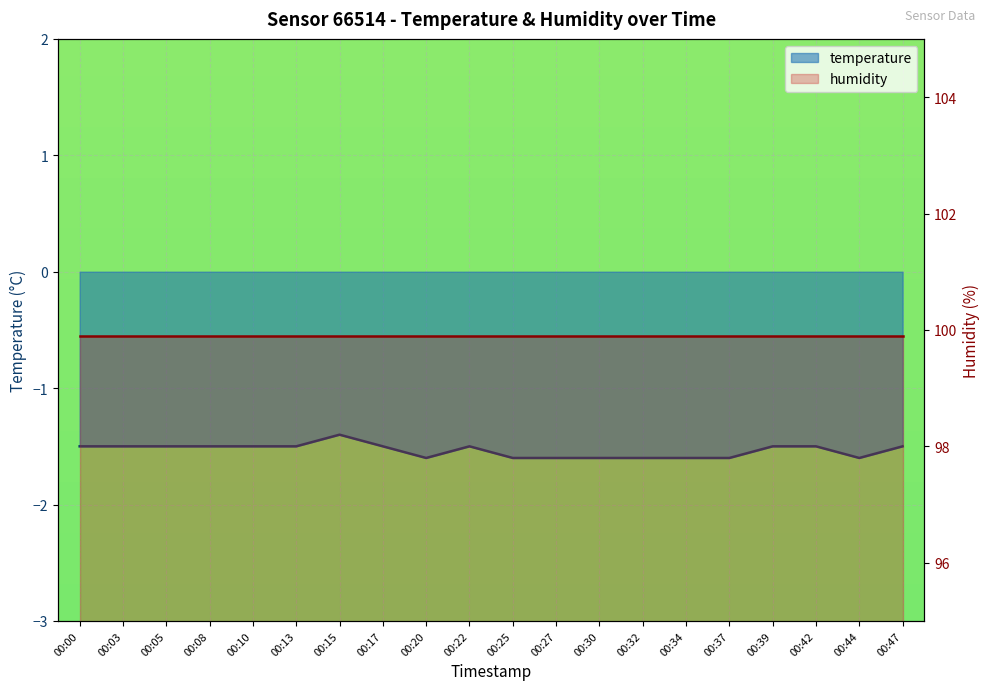

True or false: there are more than 0 points higher than both neighbors.

True